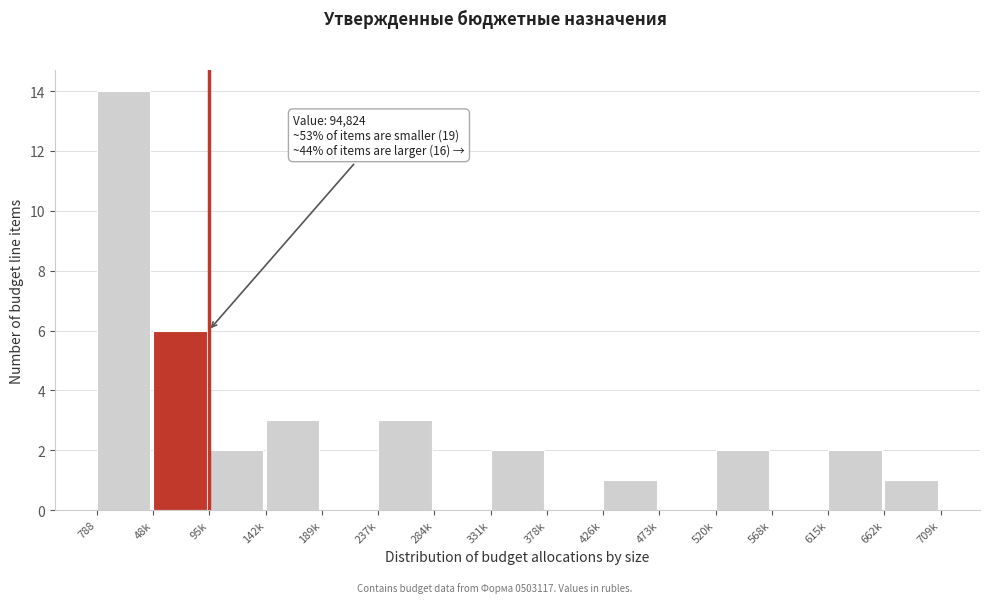

Reading right to left, extract all data points from this chart.

662k=1	615k=2	568k=0	520k=2	473k=0	426k=1	378k=0	331k=2	284k=0	237k=3	189k=0	142k=3	95k=2	48k=6	788=14